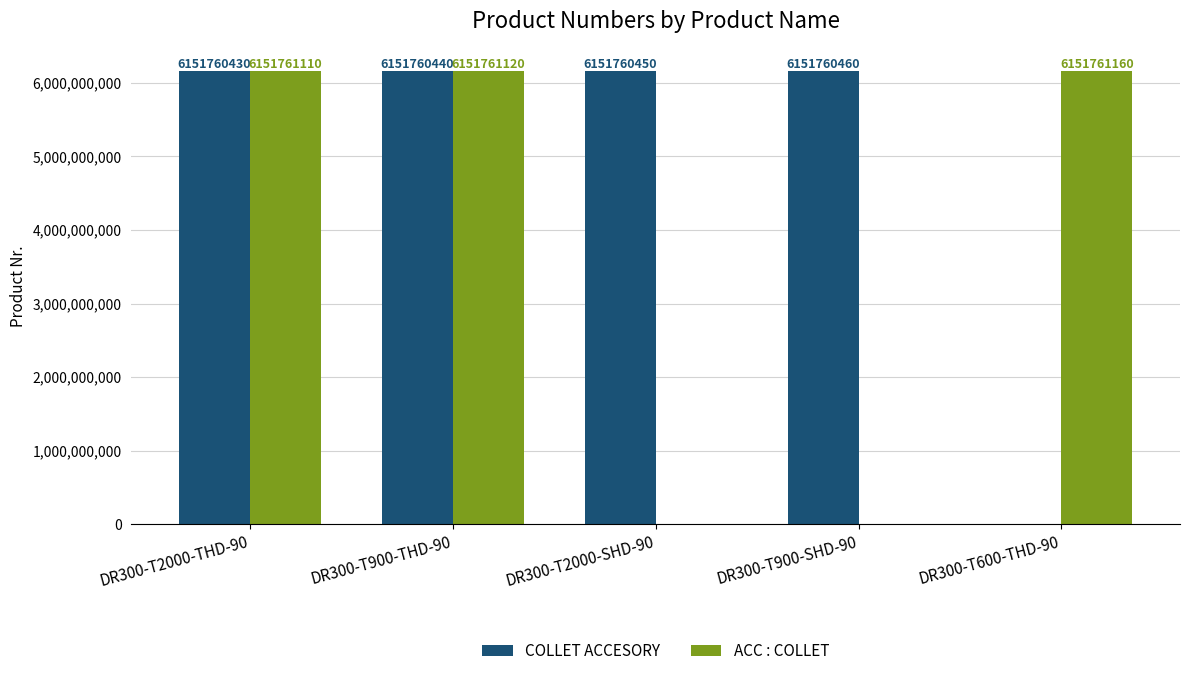

Reading right to left, transcribe all the data shown in this chart.

COLLET ACCESORY: DR300-T600-THD-90=0	DR300-T900-SHD-90=6151760460	DR300-T2000-SHD-90=6151760450	DR300-T900-THD-90=6151760440	DR300-T2000-THD-90=6151760430
ACC : COLLET: DR300-T600-THD-90=6151761160	DR300-T900-SHD-90=0	DR300-T2000-SHD-90=0	DR300-T900-THD-90=6151761120	DR300-T2000-THD-90=6151761110